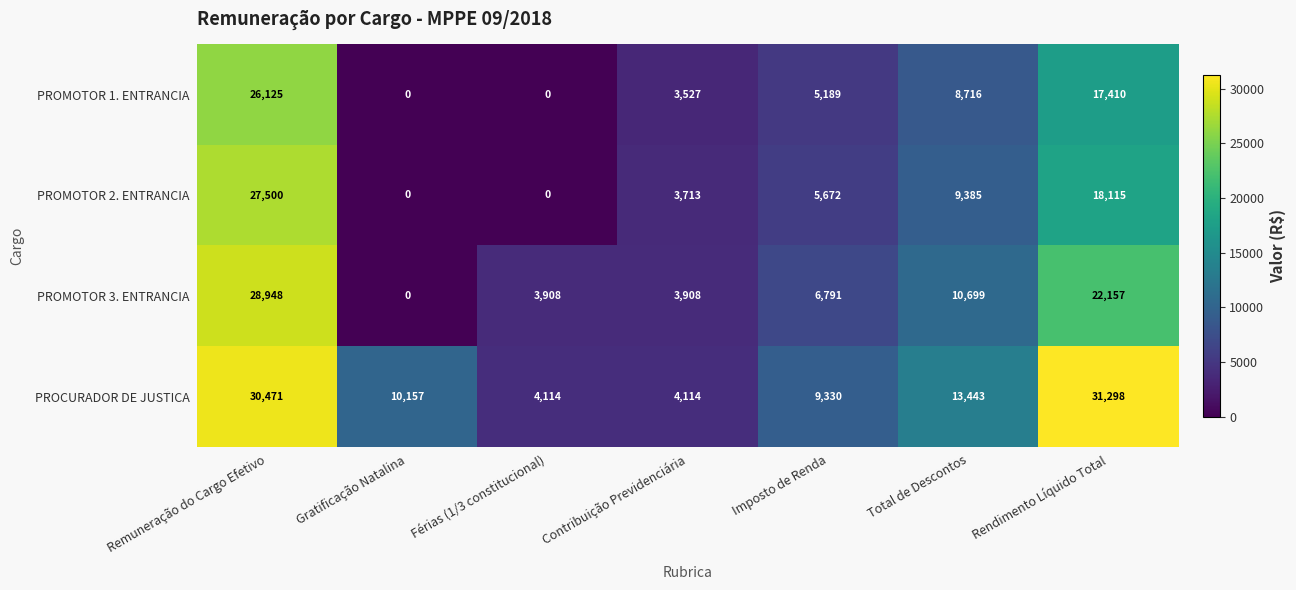

Reading left to right, extract all data points from this chart.

PROMOTOR 1. ENTRANCIA: 26125	0	0	3527	5189	8716	17410
PROMOTOR 2. ENTRANCIA: 27500	0	0	3713	5672	9385	18115
PROMOTOR 3. ENTRANCIA: 28948	0	3908	3908	6791	10699	22157
PROCURADOR DE JUSTICA: 30471	10157	4114	4114	9330	13443	31298